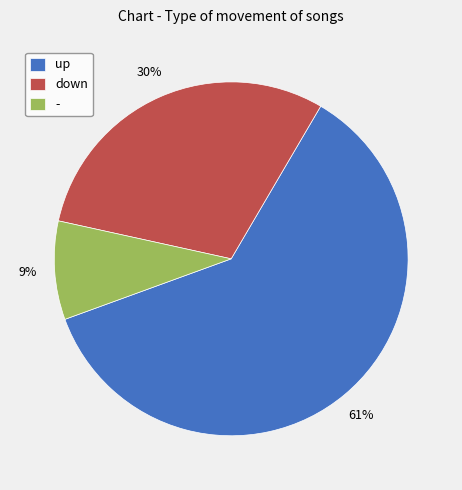

Count the number of slices in the pie.

3